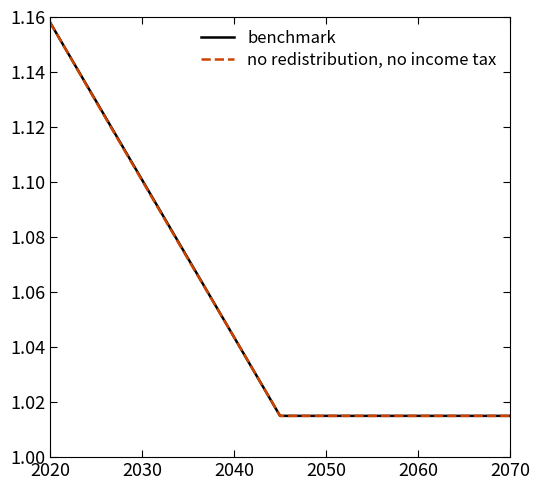

List the series in order of their overall mean, lowest first.

no redistribution, no income tax, benchmark